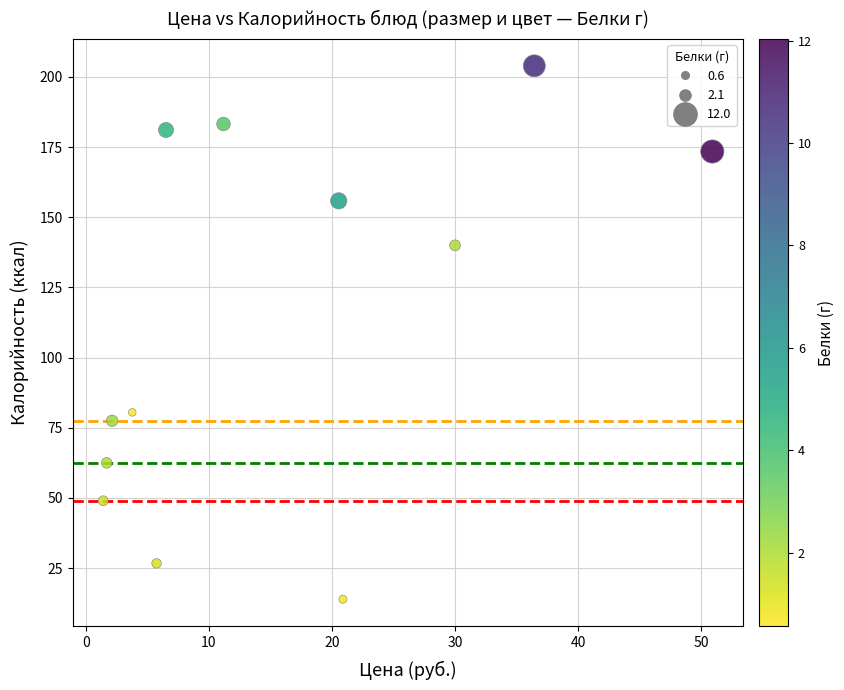

What is the average Y value?

112.3